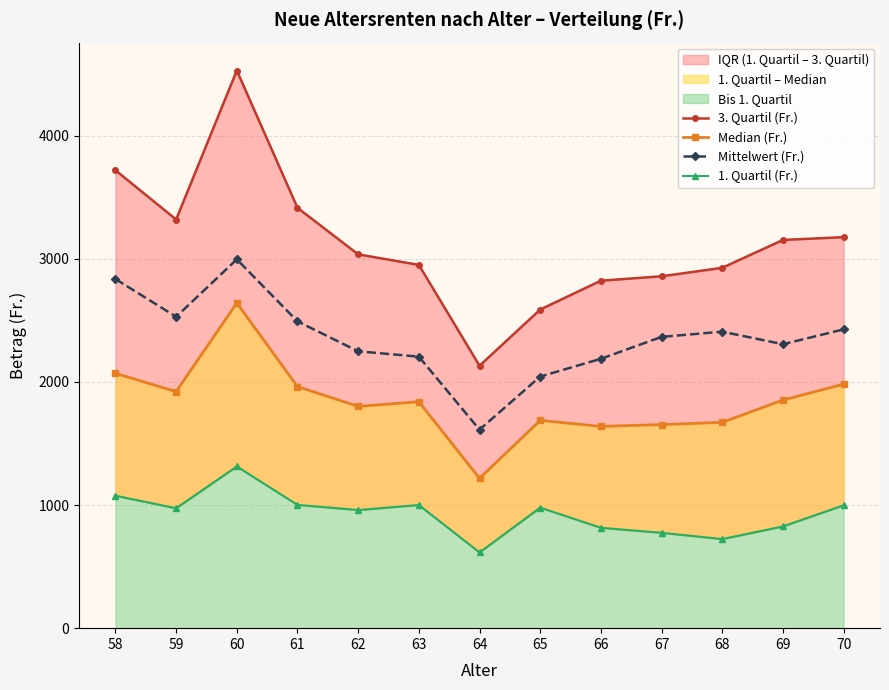

What is the sum of the 3. Quartil (Fr.) values at 58 and 62?

6752.8